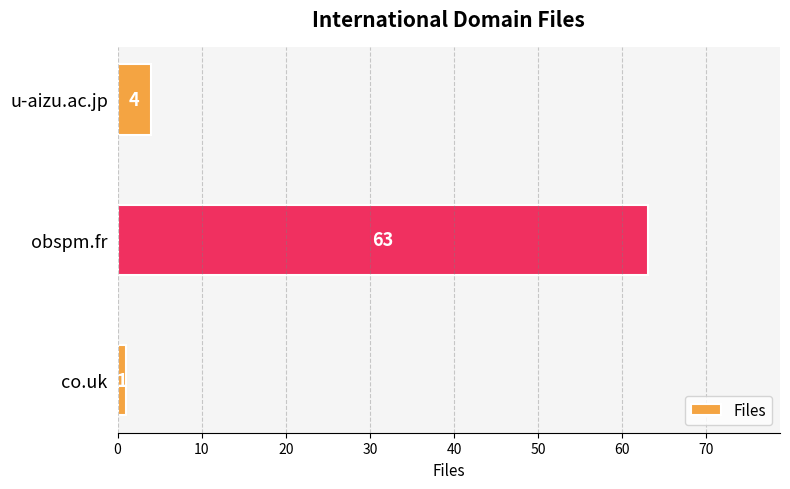

What is the greatest value displayed?

63